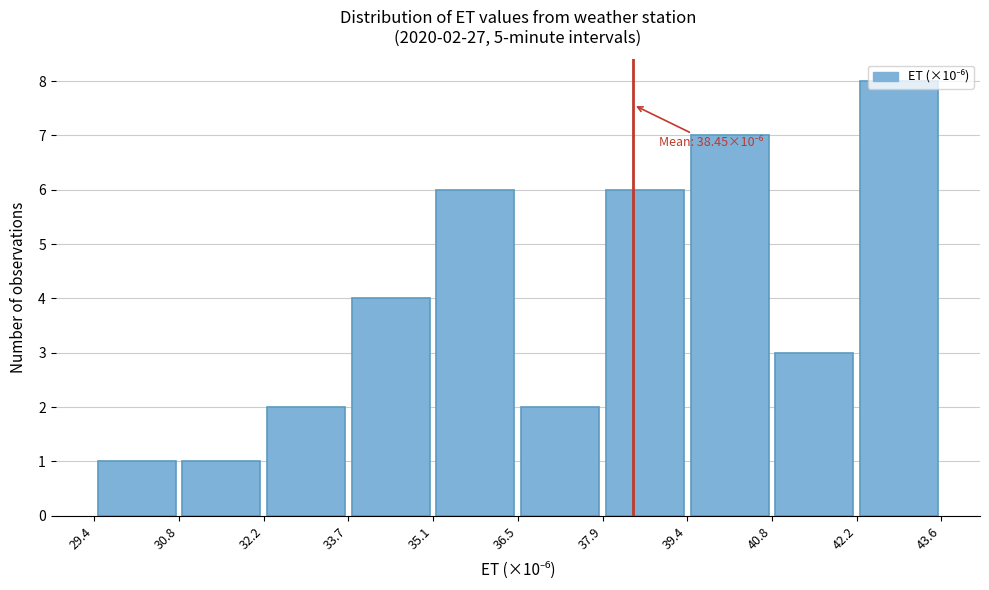

Which range on the x-axis has the tallest bar?

42.2 to 43.6